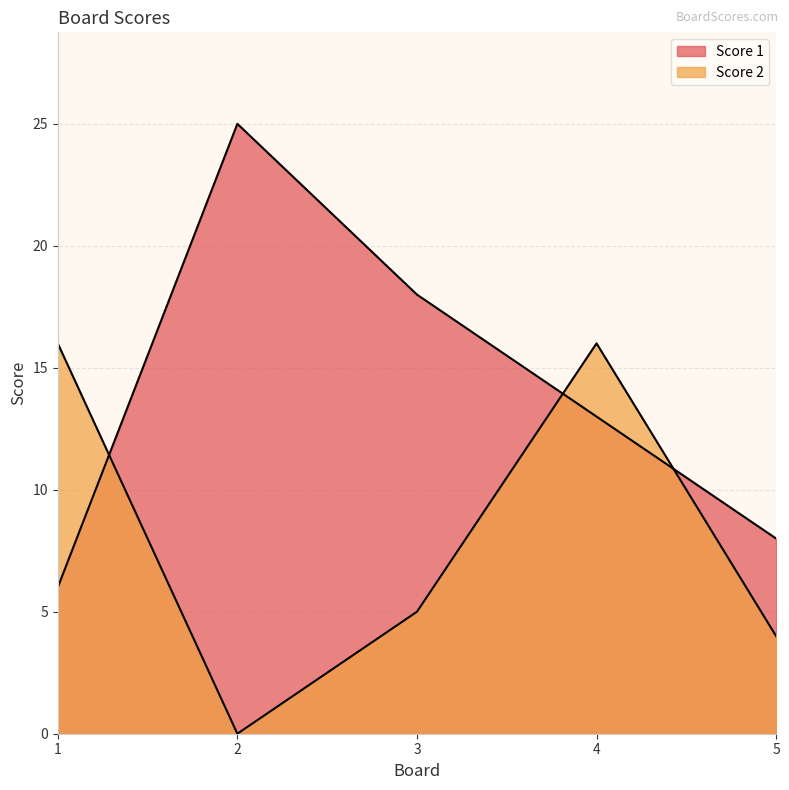

What are all the series names shown in the legend?

Score 1, Score 2